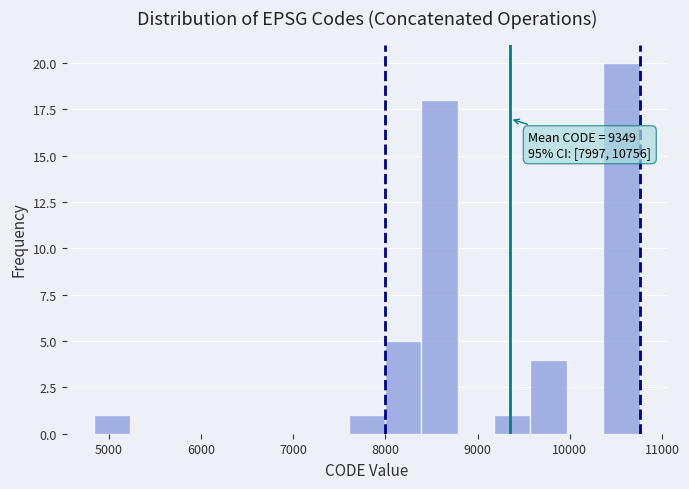

Read against the x-axis, roughly where is the centre of the tallest bar?

10600